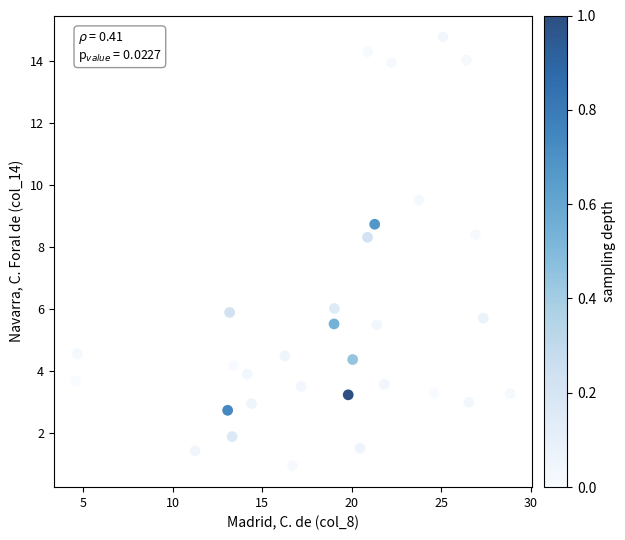

What is the range of X values (max minus min)?

24.3